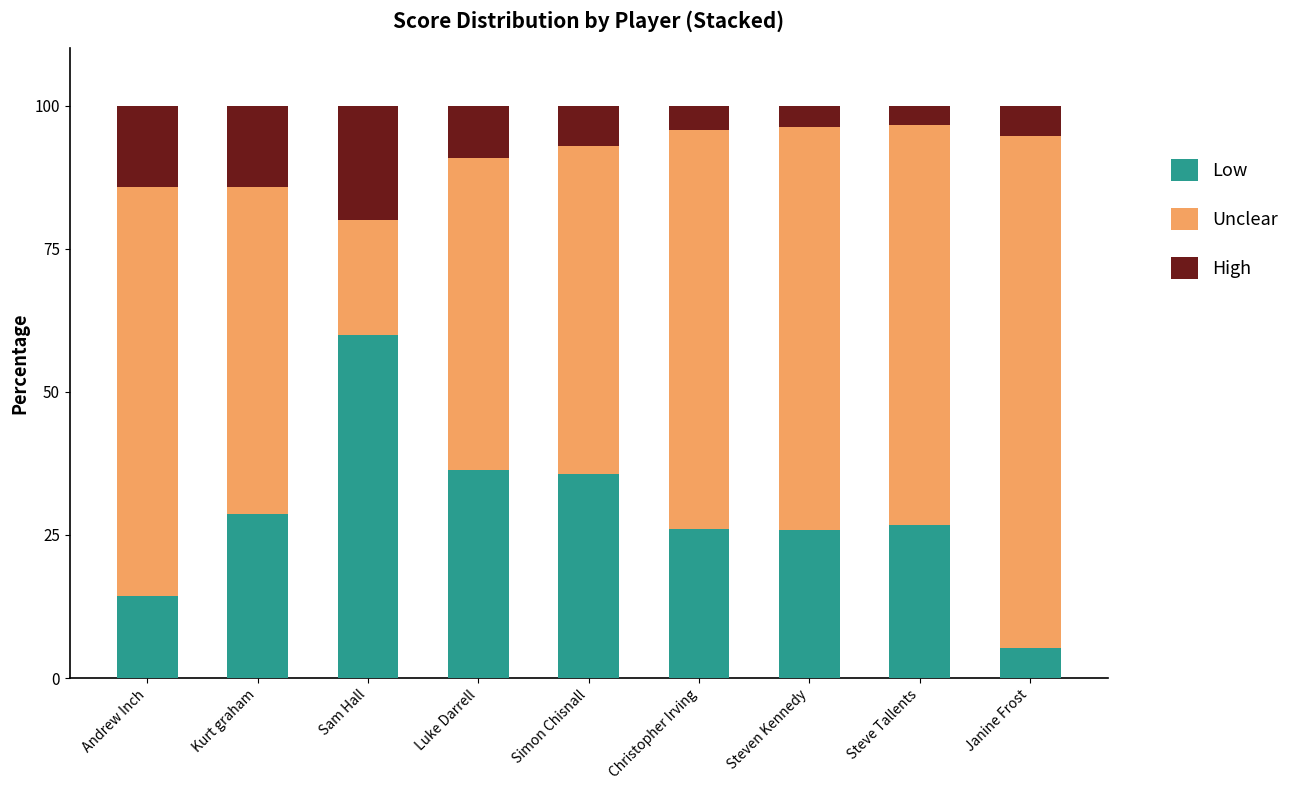

At which label does Low reach its peak?

Sam Hall